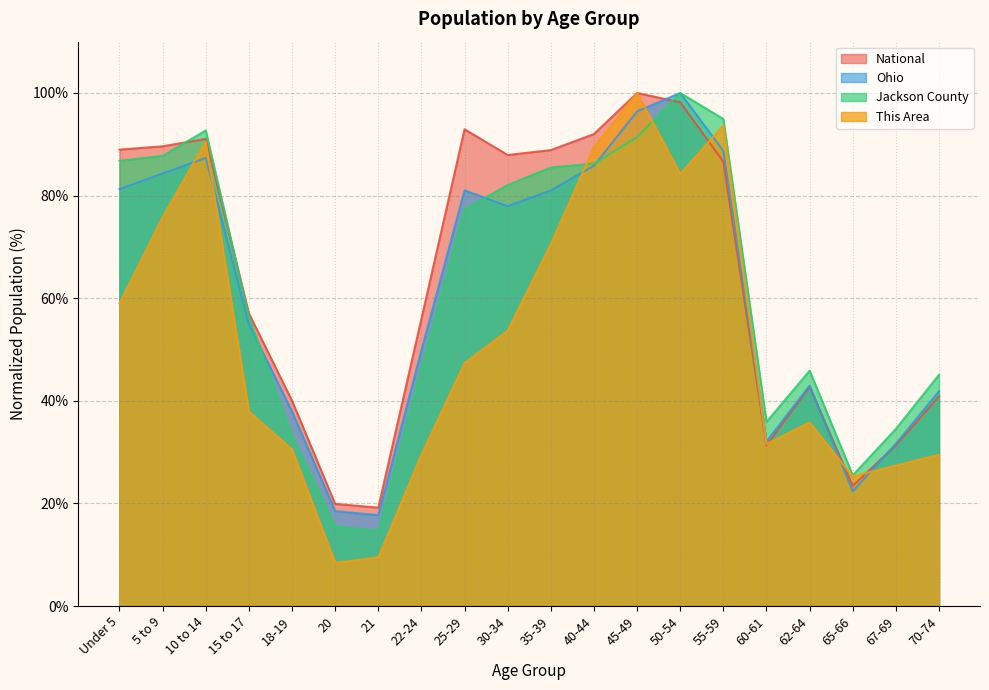

What is the label of the 5th point from the left?

18-19